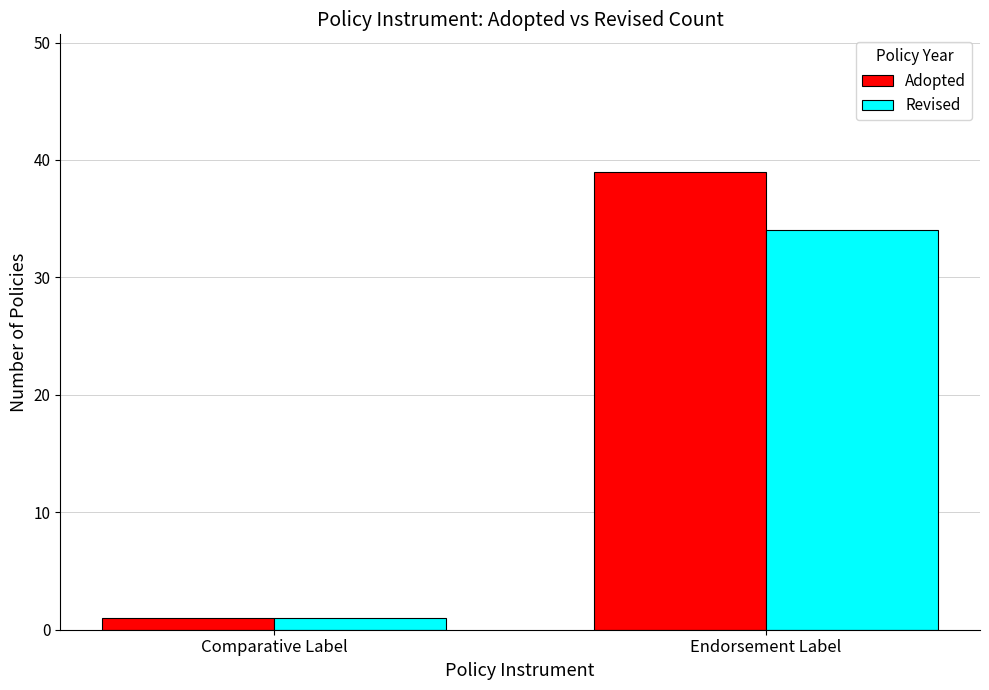

Which series changed the most between Comparative Label and Endorsement Label?

Adopted